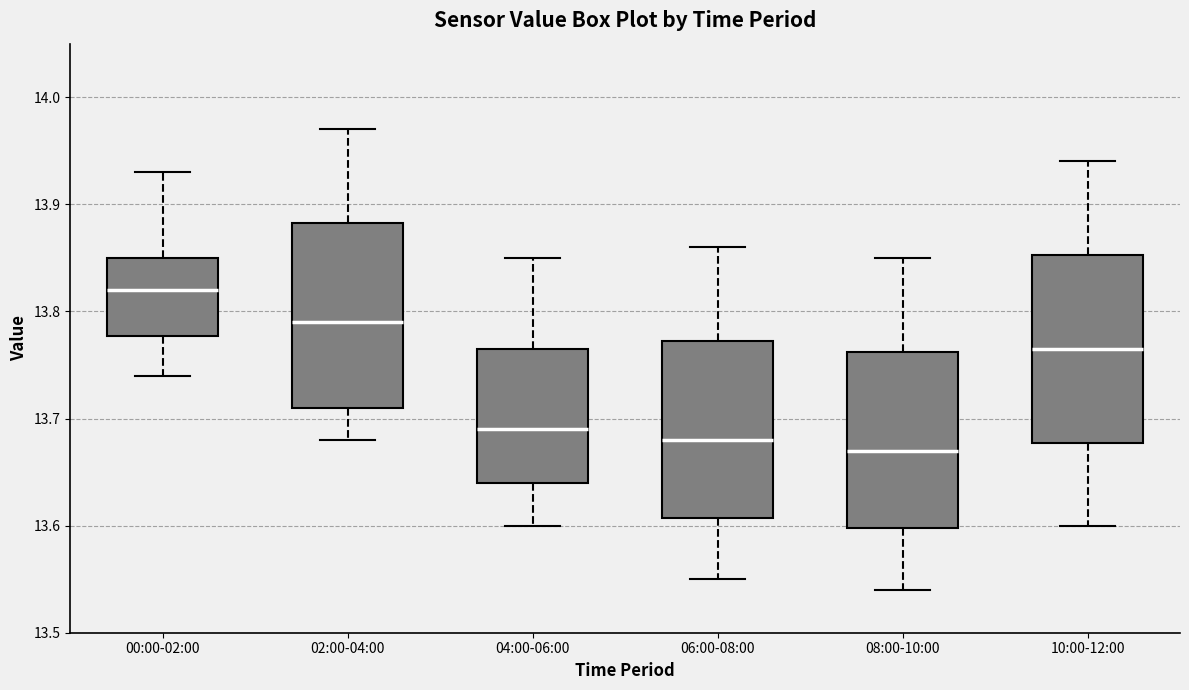

Reading left to right, transcribe this box plot: for each box, give where its median line is, the range the box spans, and where its two whiskers end, as read against the y-axis. The values are not printed on the chart, so give them approximately, as read against the axis.

00:00-02:00: median 13.82, box 13.78 to 13.85, whiskers 13.74 to 13.93
02:00-04:00: median 13.79, box 13.71 to 13.88, whiskers 13.68 to 13.97
04:00-06:00: median 13.69, box 13.64 to 13.77, whiskers 13.60 to 13.85
06:00-08:00: median 13.68, box 13.61 to 13.77, whiskers 13.55 to 13.86
08:00-10:00: median 13.67, box 13.60 to 13.76, whiskers 13.54 to 13.85
10:00-12:00: median 13.77, box 13.68 to 13.85, whiskers 13.60 to 13.94